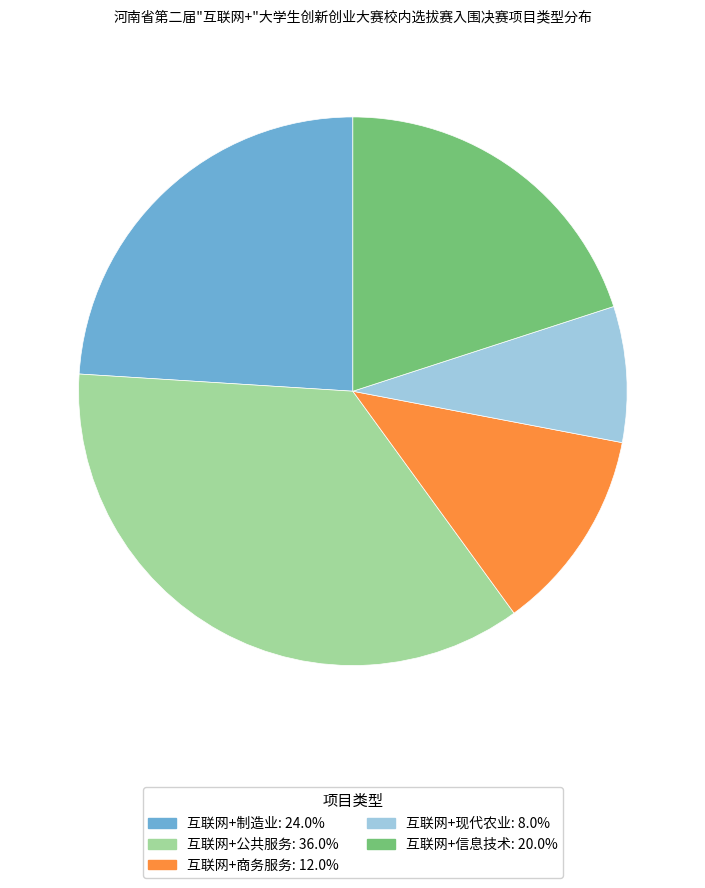

Which has a higher value, 互联网+信息技术 or 互联网+公共服务?

互联网+公共服务